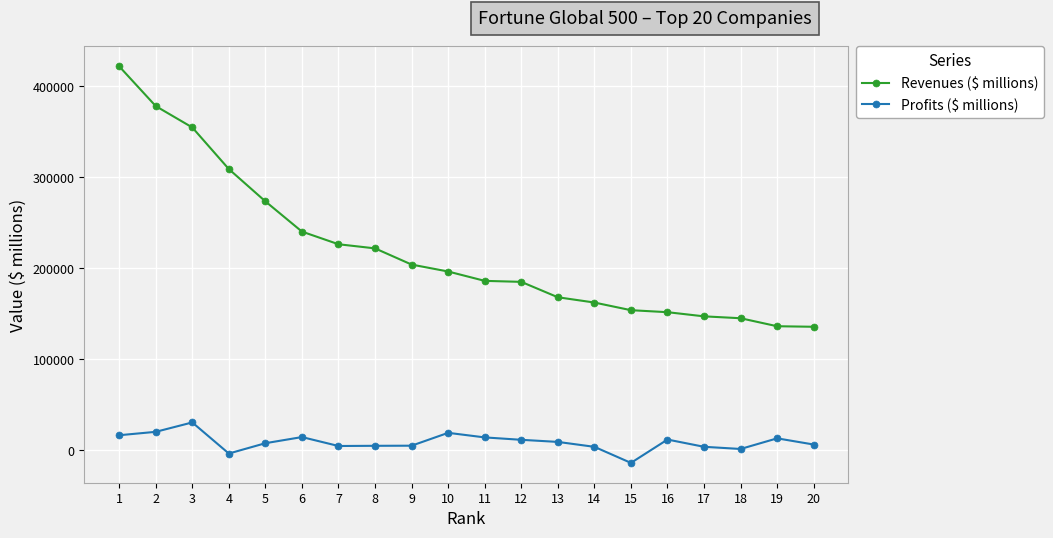

What is the sum of all Revenues ($ millions) values?

4396124